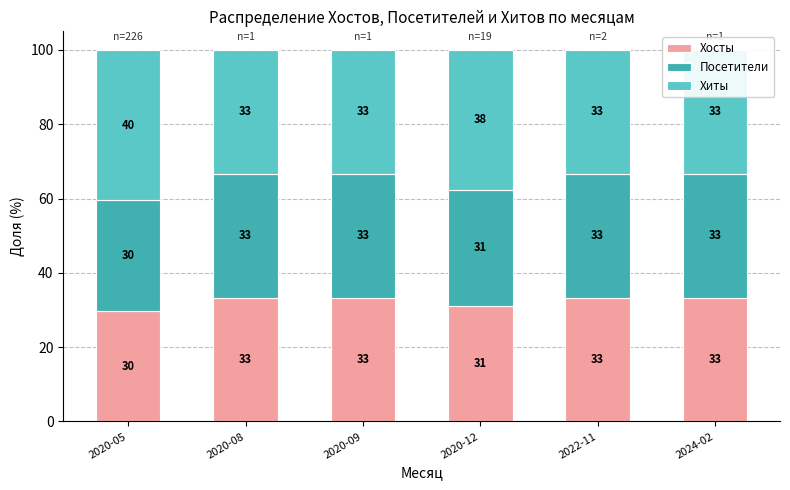

What is the label of the 2nd bar from the right?

2022-11